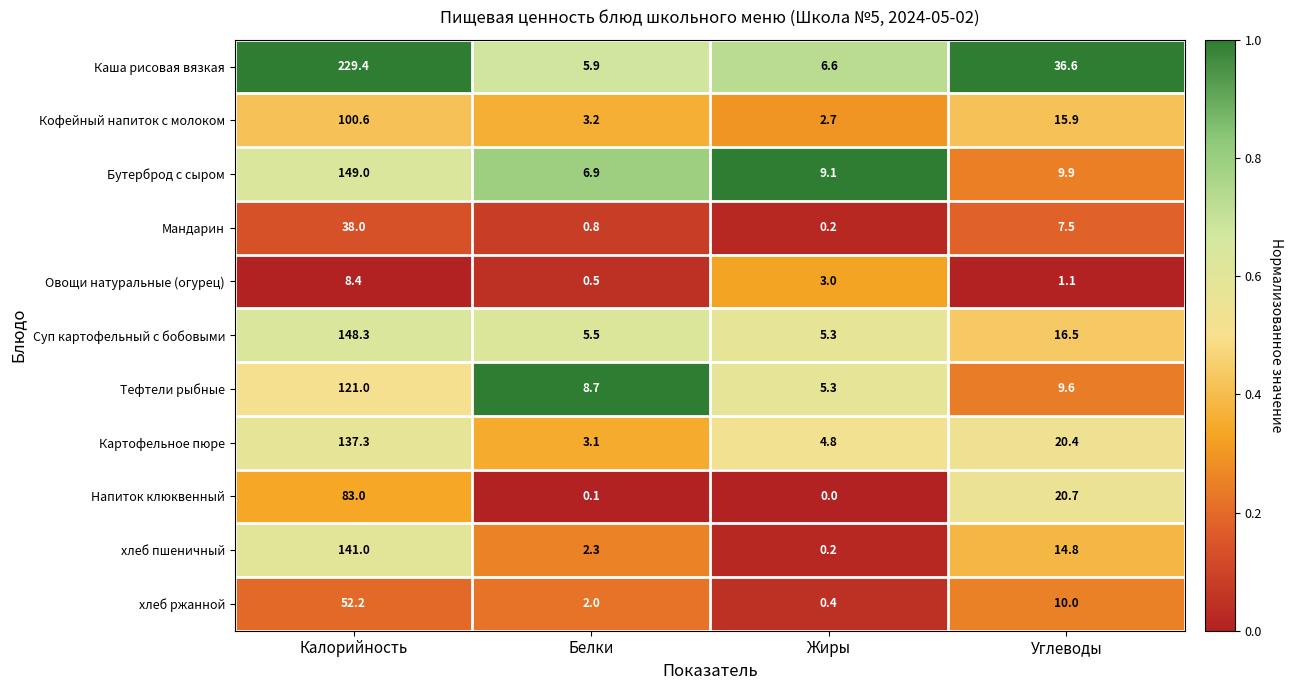

At which category is the sum across all series the highest?

Калорийность